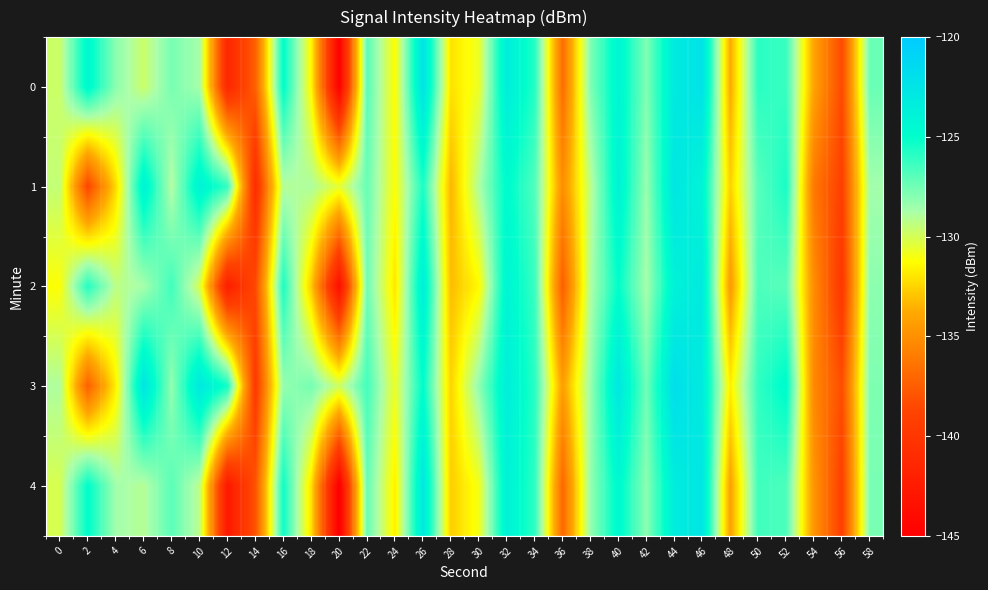

Reading right to left, what are all the values shown in this chart?

0: 58=-127.3	56=-138.5	54=-134.1	52=-126.3	50=-125.9	48=-133.8	46=-122.3	44=-123.1	42=-127.9	40=-124.1	38=-127.8	36=-136.7	34=-125.8	32=-123.4	30=-130.7	28=-132.1	26=-122.4	24=-131.3	22=-126.9	20=-145.0	18=-131.4	16=-124.9	14=-137.4	12=-141.4	10=-128.7	8=-127.7	6=-129.7	4=-128.1	2=-124.4	0=-129.7
1: 58=-128.6	56=-139.1	54=-136.2	52=-125.5	50=-127.0	48=-132.6	46=-124.1	44=-122.7	42=-128.4	40=-123.9	38=-129.3	36=-135.1	34=-126.8	32=-124.7	30=-128.9	28=-133.4	26=-125.6	24=-131.2	22=-127.3	20=-130.5	18=-128.9	16=-129.1	14=-140.9	12=-126.1	10=-123.9	8=-129.1	6=-123.9	4=-132.3	2=-138.8	0=-129.5
2: 58=-128.1	56=-139.8	54=-135.2	52=-127.0	50=-126.7	48=-134.5	46=-123.1	44=-123.8	42=-128.7	40=-125.0	38=-128.9	36=-137.5	34=-126.3	32=-124.1	30=-131.4	28=-133.2	26=-123.5	24=-132.0	22=-127.4	20=-143.7	18=-132.8	16=-125.6	14=-138.5	12=-142.3	10=-130.1	8=-126.4	6=-128.7	4=-129.3	2=-125.8	0=-131.2
3: 58=-127.8	56=-138.3	54=-135.4	52=-124.7	50=-126.1	48=-131.7	46=-123.2	44=-121.9	42=-127.5	40=-122.8	38=-128.4	36=-134.3	34=-125.9	32=-123.5	30=-128.2	28=-132.5	26=-124.9	24=-130.7	22=-126.5	20=-129.8	18=-127.6	16=-128.3	14=-139.7	12=-125.4	10=-122.9	8=-128.3	6=-122.6	4=-131.7	2=-137.4	0=-128.9
4: 58=-127.7	56=-139.1	54=-134.8	52=-126.7	50=-126.4	48=-134.2	46=-122.7	44=-123.3	42=-128.1	40=-124.5	38=-128.3	36=-137.0	34=-126.0	32=-123.8	30=-130.9	28=-132.7	26=-122.9	24=-131.7	22=-127.2	20=-145.4	18=-132.1	16=-125.3	14=-138.0	12=-142.8	10=-129.3	8=-127.0	6=-129.1	4=-128.6	2=-124.9	0=-130.1